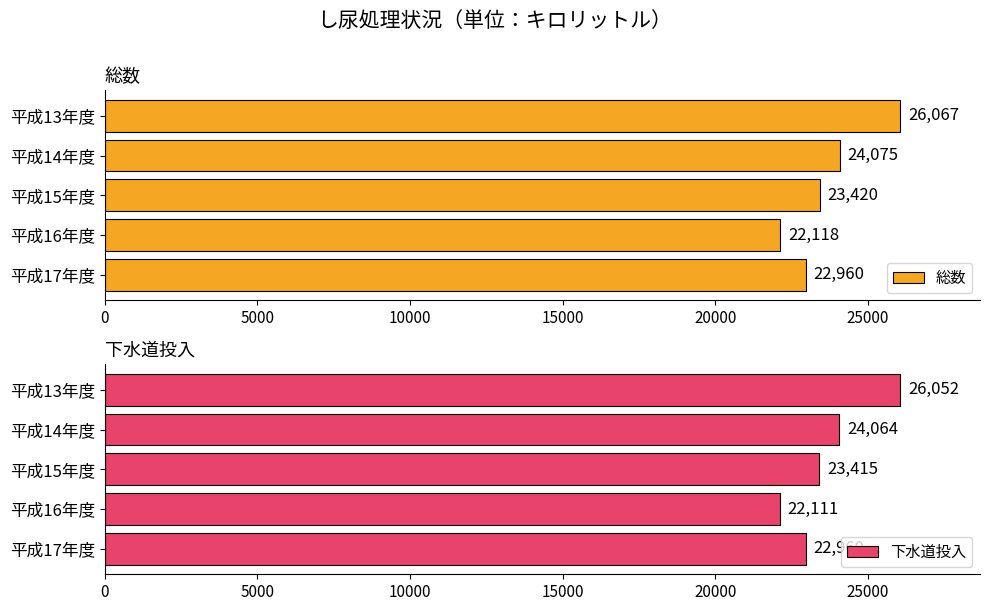

Which series has the largest range (max minus min)?

総数